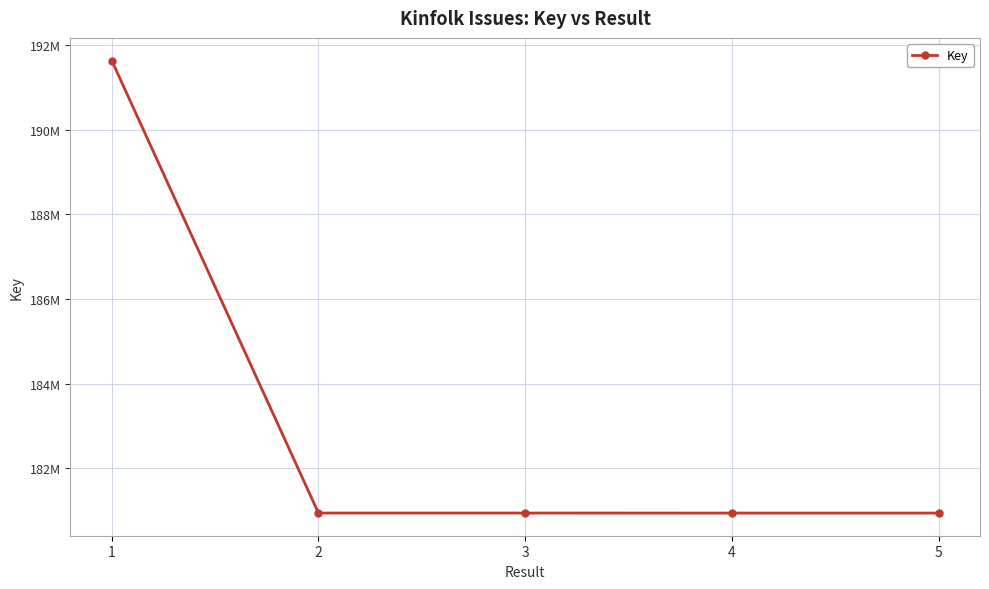

Reading right to left, list all the values displayed in this chart.

5=180943573	4=180943636	3=180944011	2=180944067	1=191637582